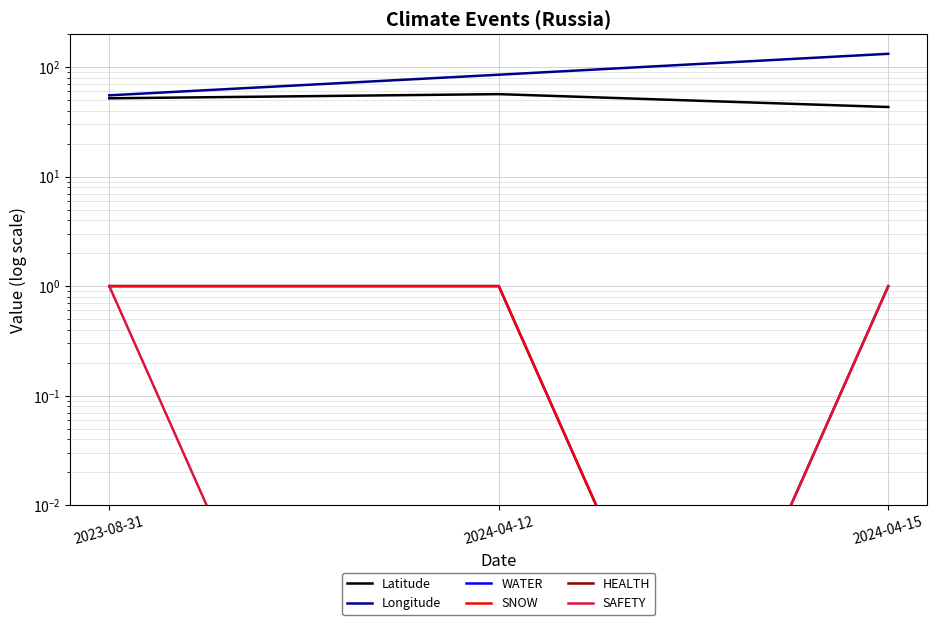

At how many categories does at least one series exceed 100?

1